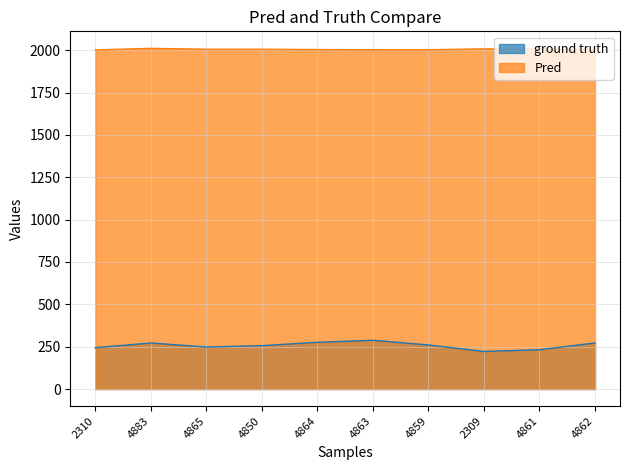

Which series has the largest total across all categories?

Pred